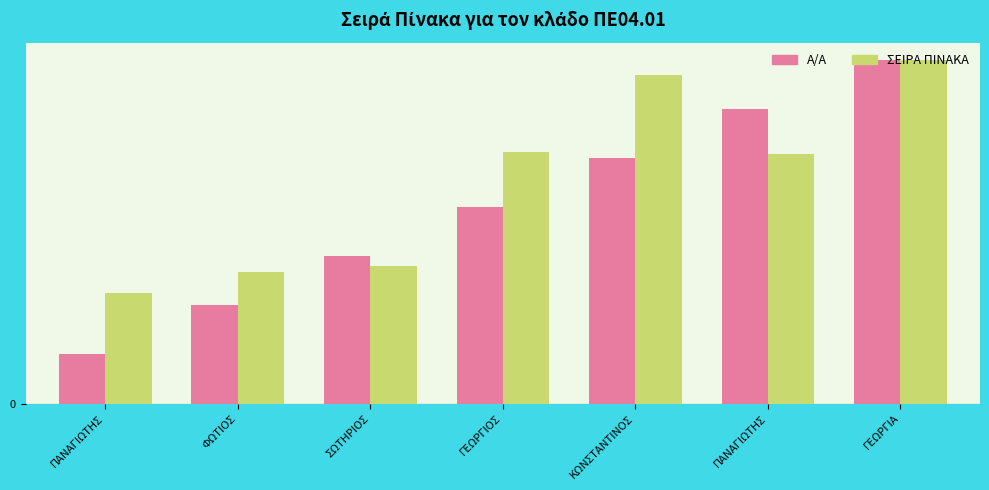

Does the chart contain any negative values?

No